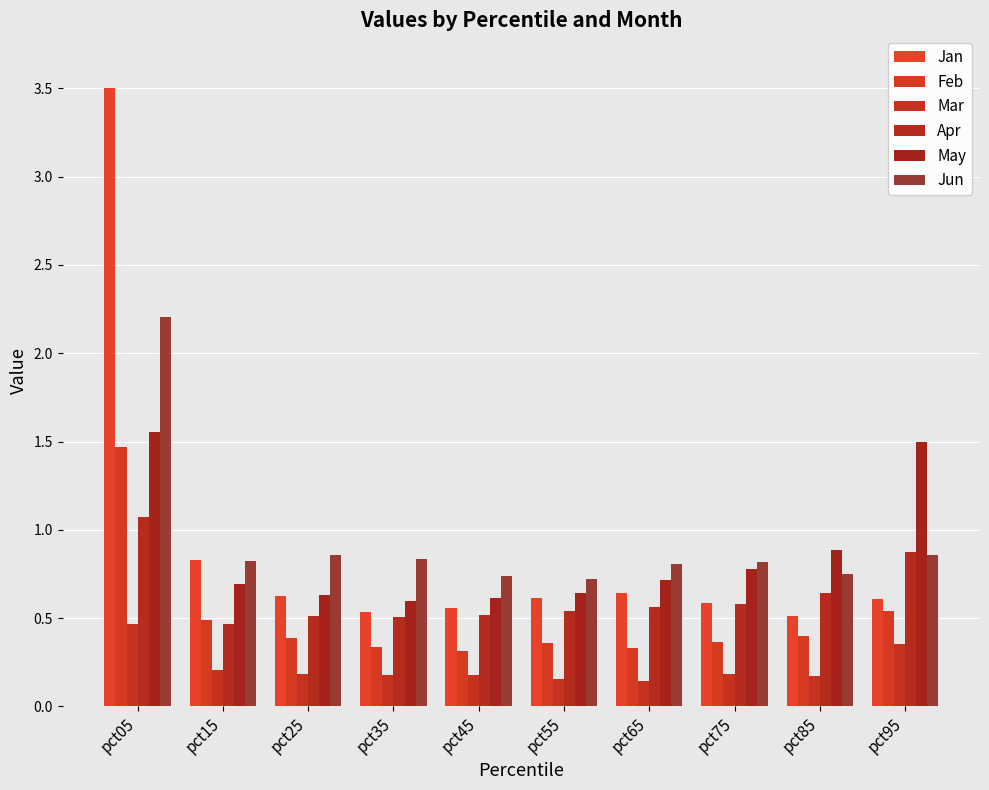

Are the bars horizontal?

No